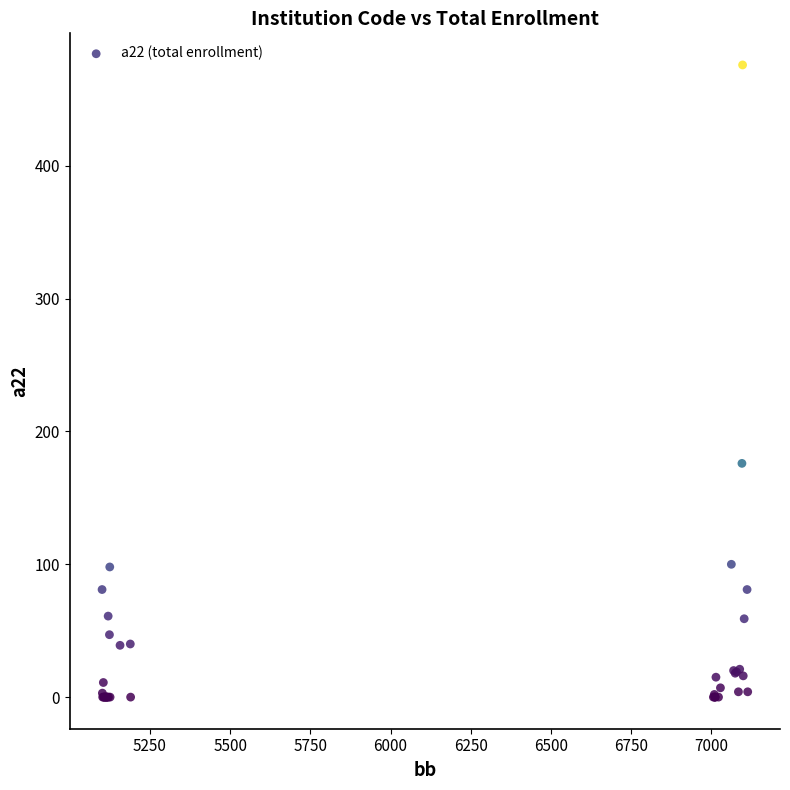

What Y value in the scatter plot is closest to 238?

176